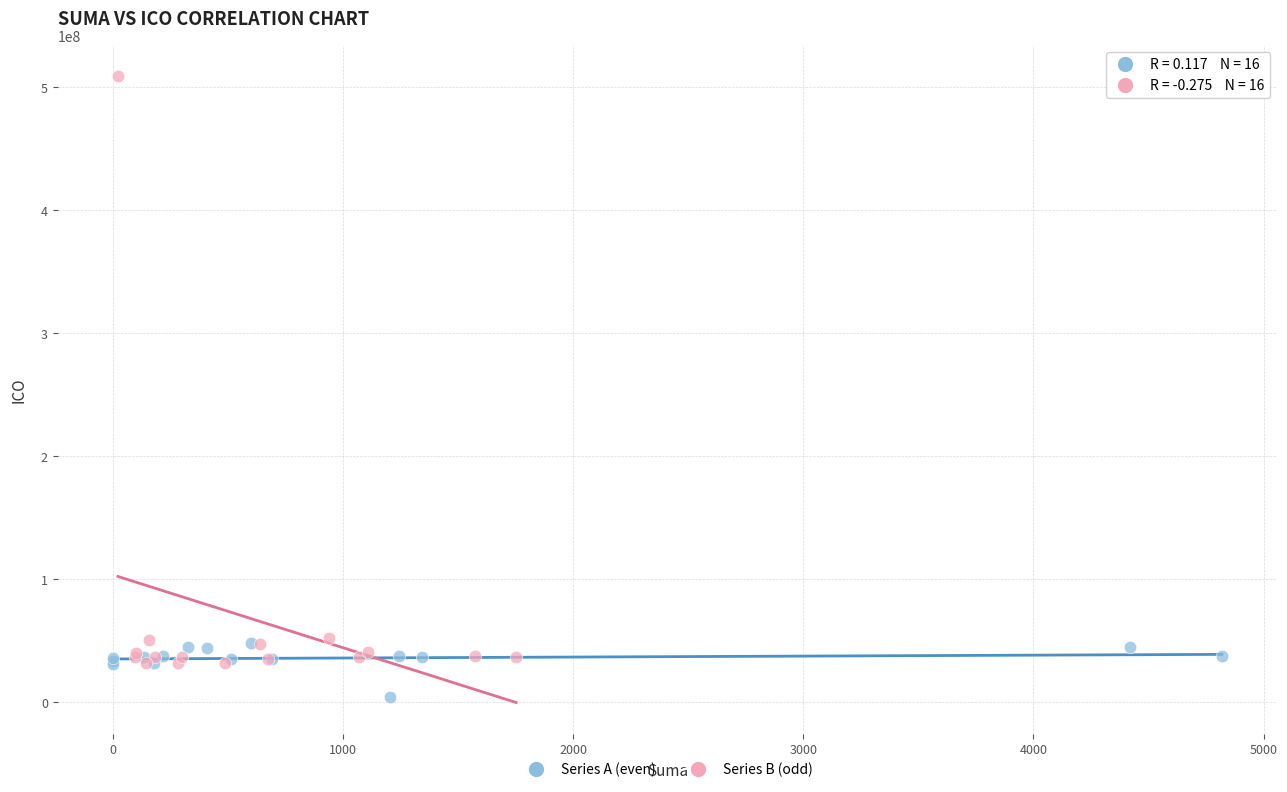

Which series contains the highest Y value?

Series B (odd)